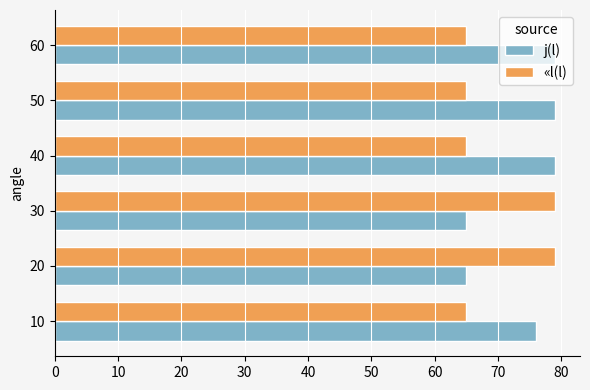

Which series has the largest total across all categories?

j(l)